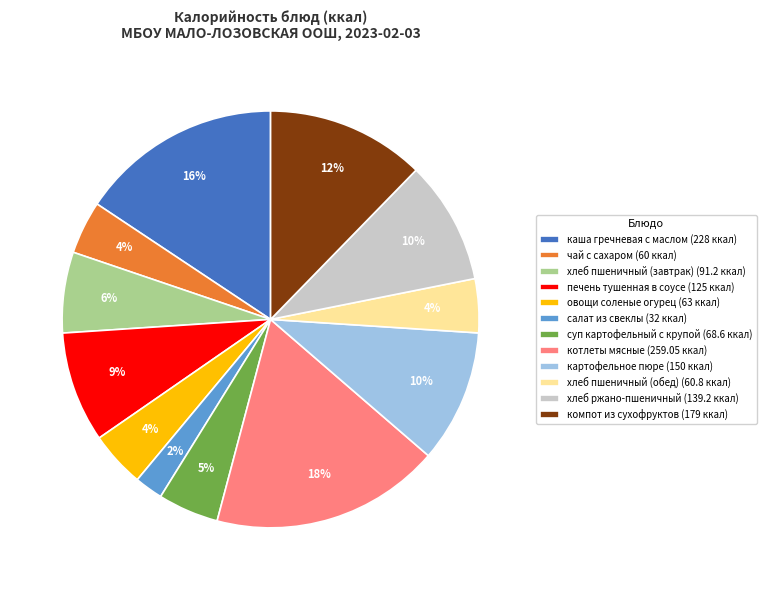

True or false: котлеты мясные accounts for 18% of the total.

True